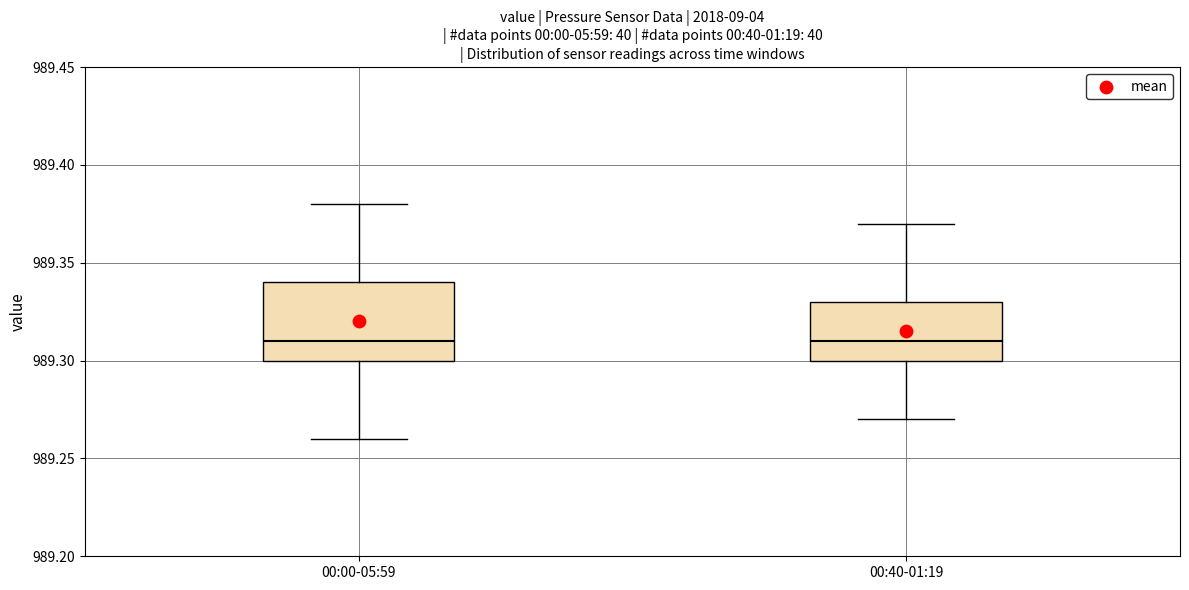

Reading left to right, read every box against the y-axis: the position of its median line, the range the box covers, and the ends of its whiskers. The values are not printed on the chart, so give them approximately, as read against the axis.

00:00-05:59: median 989.31, box 989.30 to 989.34, whiskers 989.26 to 989.38
00:40-01:19: median 989.31, box 989.30 to 989.33, whiskers 989.27 to 989.37